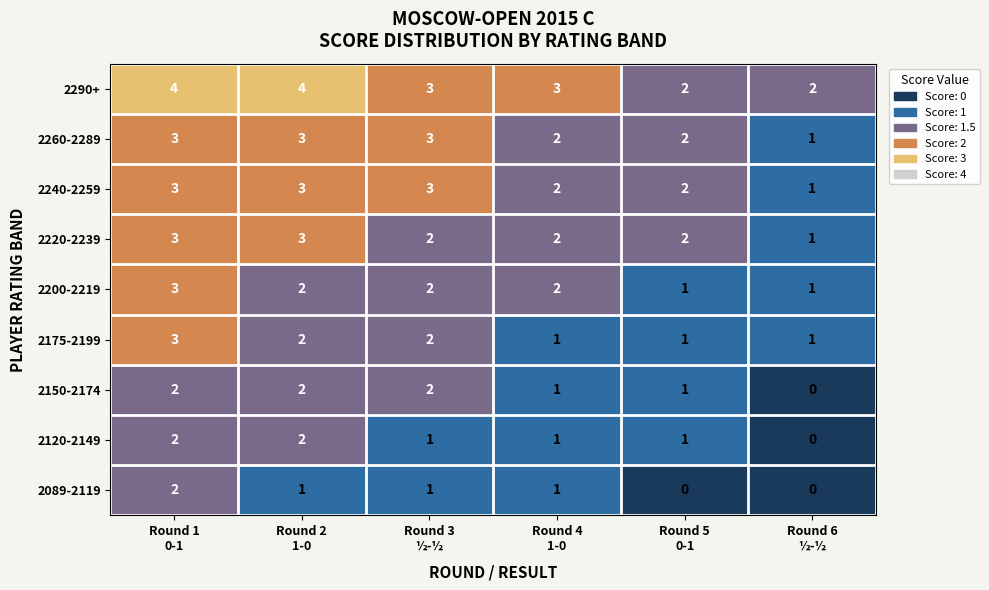

What is the sum of all 2120-2149 values?

7